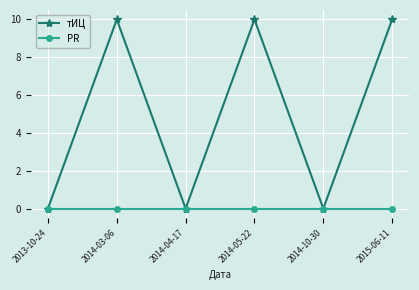

Reading left to right, transcribe all the data shown in this chart.

тИЦ: 2013-10-24=0	2014-03-06=10	2014-04-17=0	2014-05-22=10	2014-10-30=0	2015-06-11=10
PR: 2013-10-24=0	2014-03-06=0	2014-04-17=0	2014-05-22=0	2014-10-30=0	2015-06-11=0